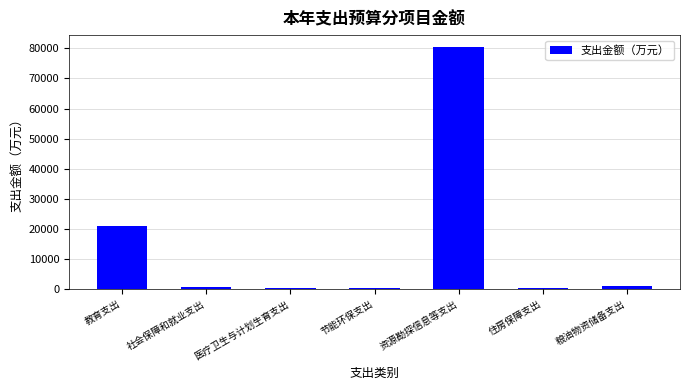

At which label is the value closest to 40380?

教育支出